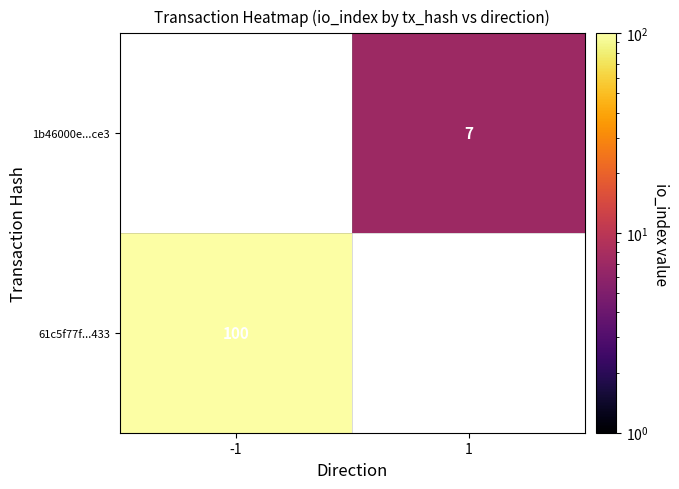

What is the greatest value displayed?

100.0